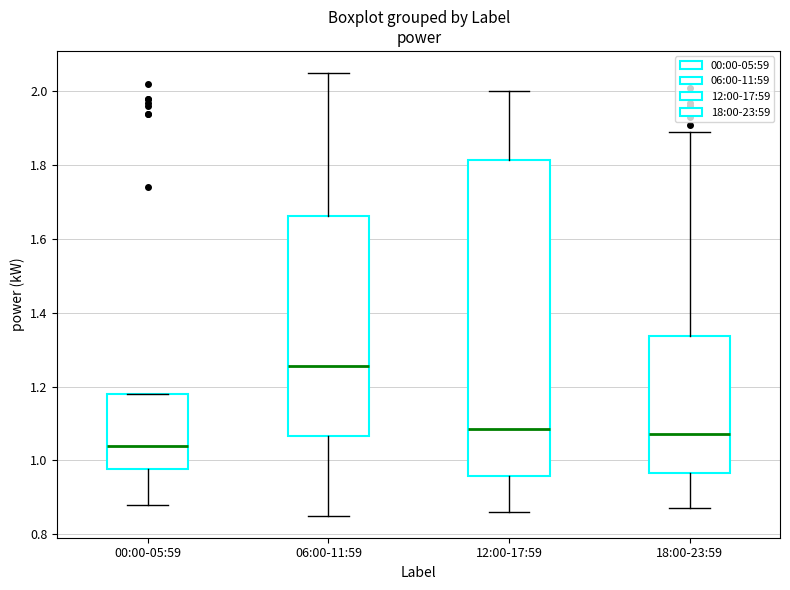

Which box is the tallest, from its lower edge to its upper edge?

12:00-17:59